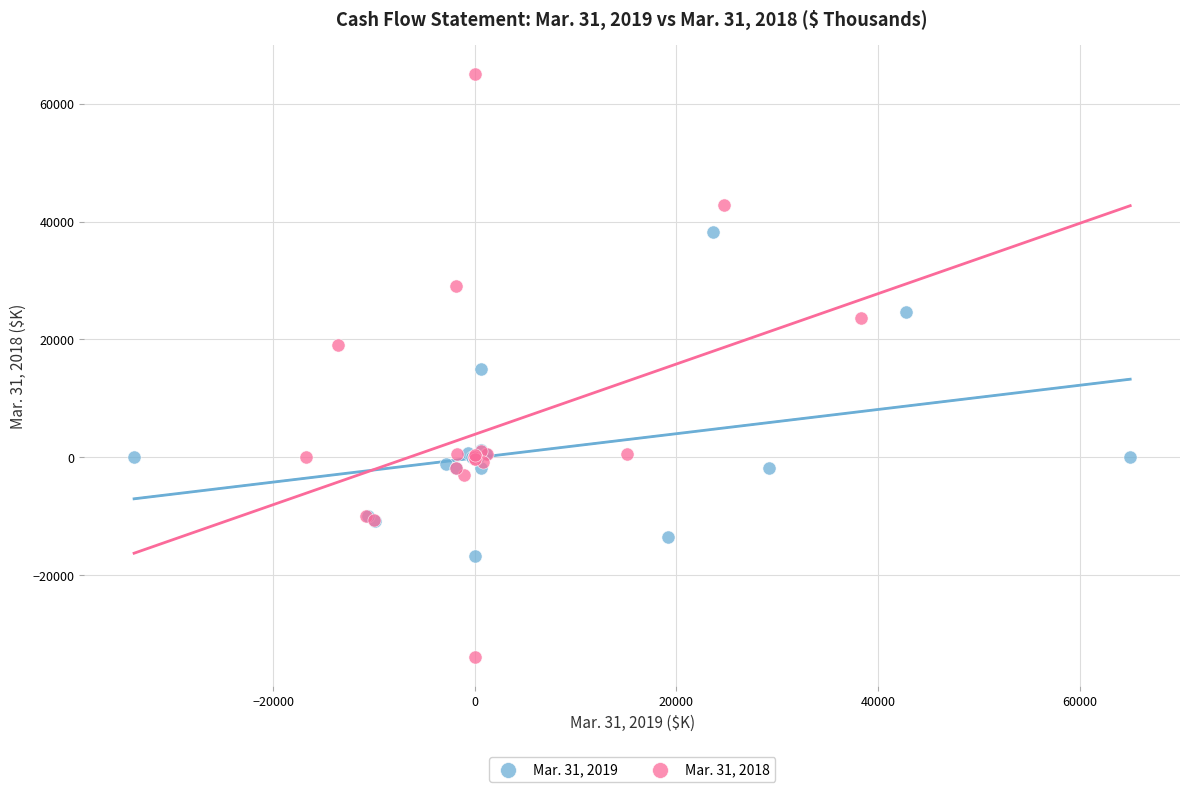

Which series reaches the minimum Y coordinate?

Mar. 31, 2018